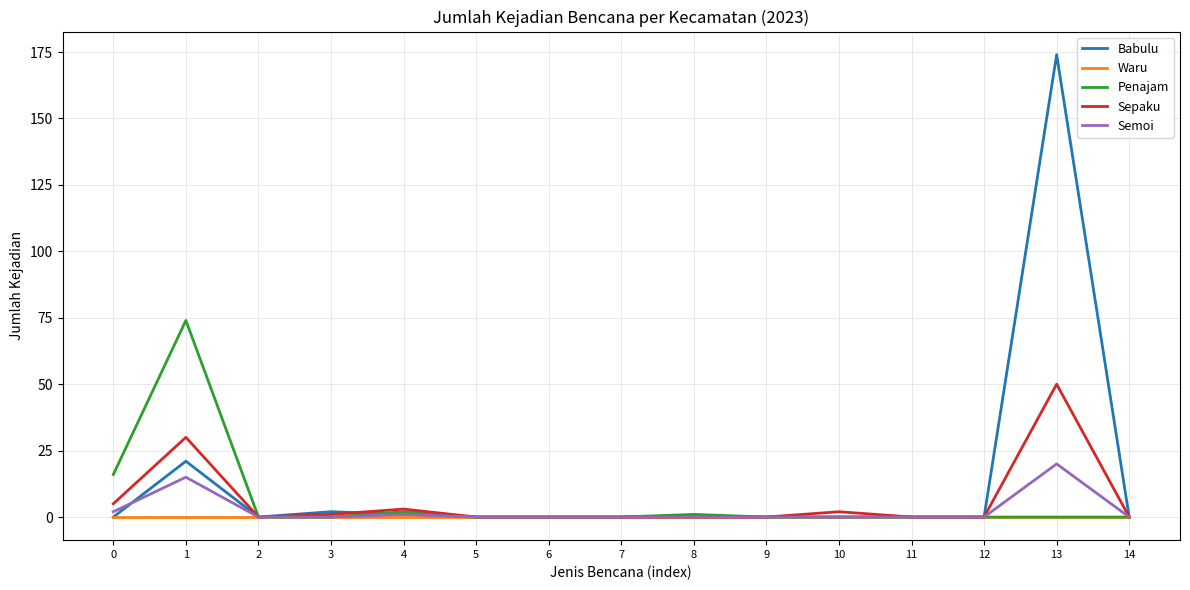

Which label corresponds to the largest value in the chart?

13